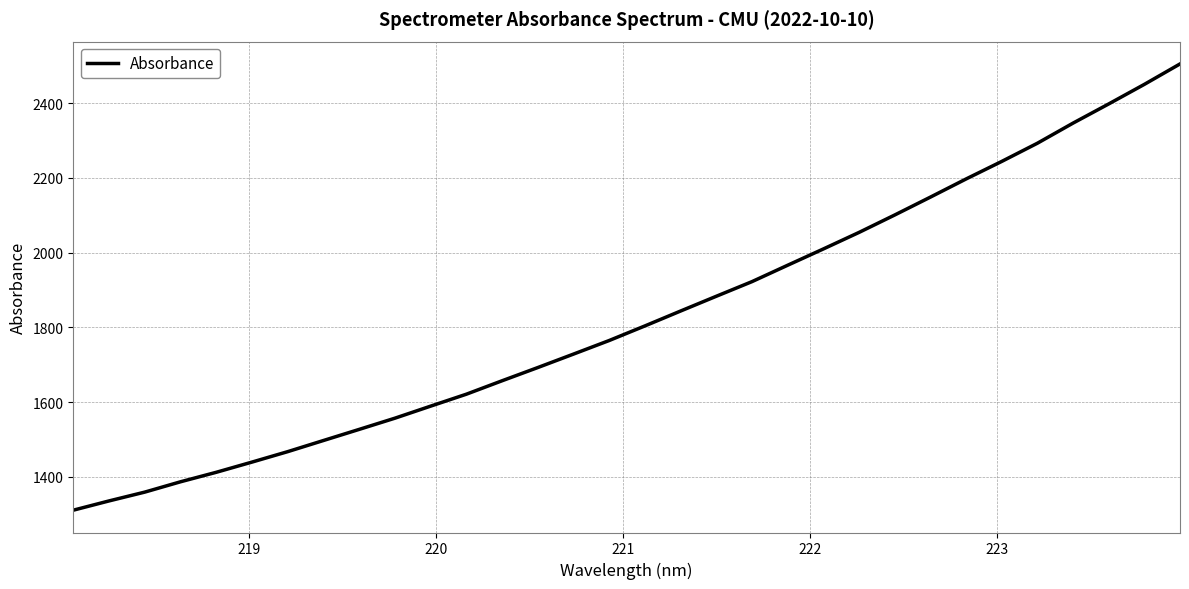

What is the smallest value displayed?

1311.0